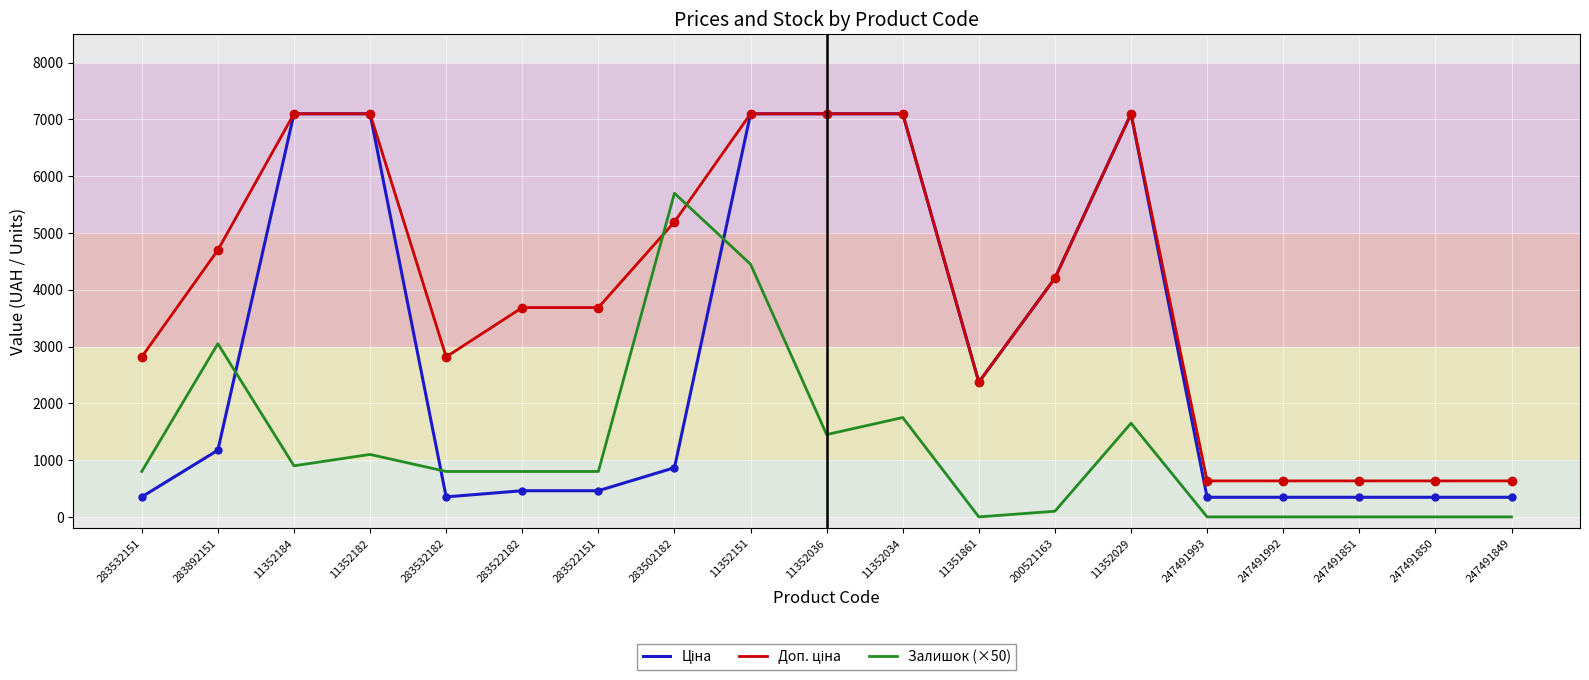

What is the difference between the highest and lowest values at 11352151?

2648.8